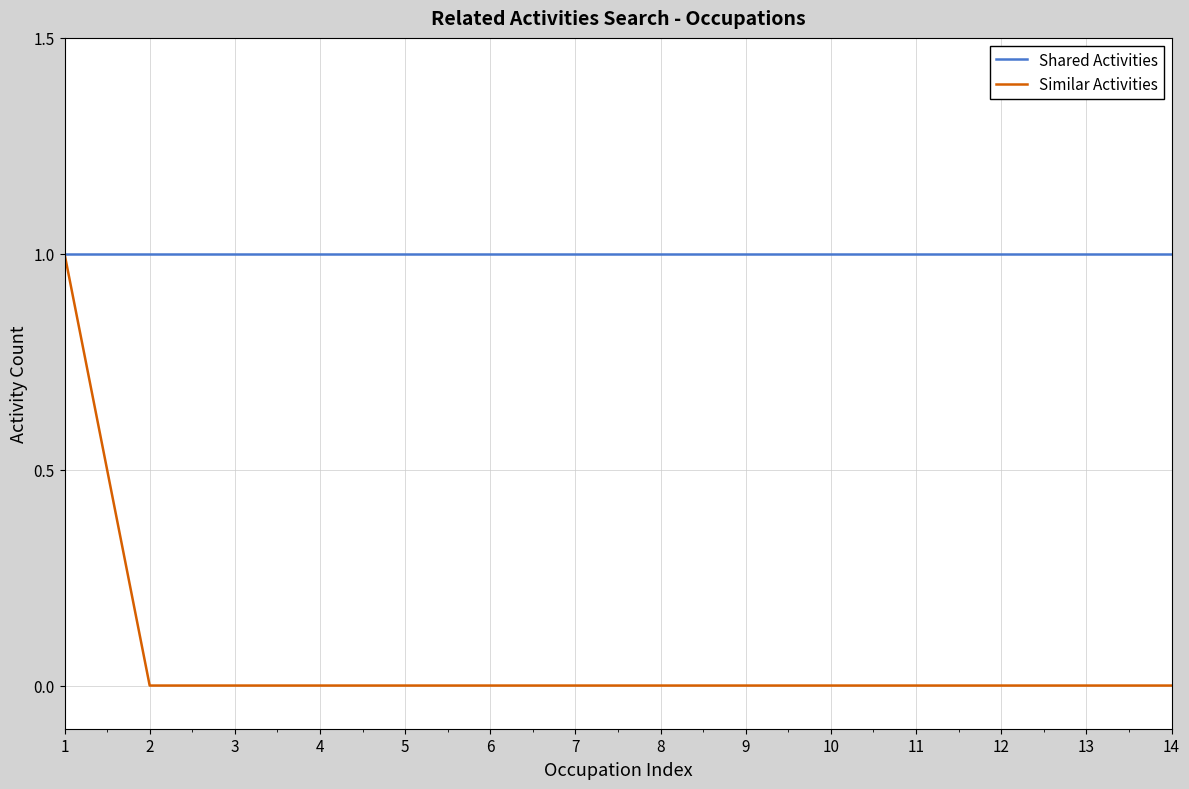

Which series has the widest spread of values?

Similar Activities